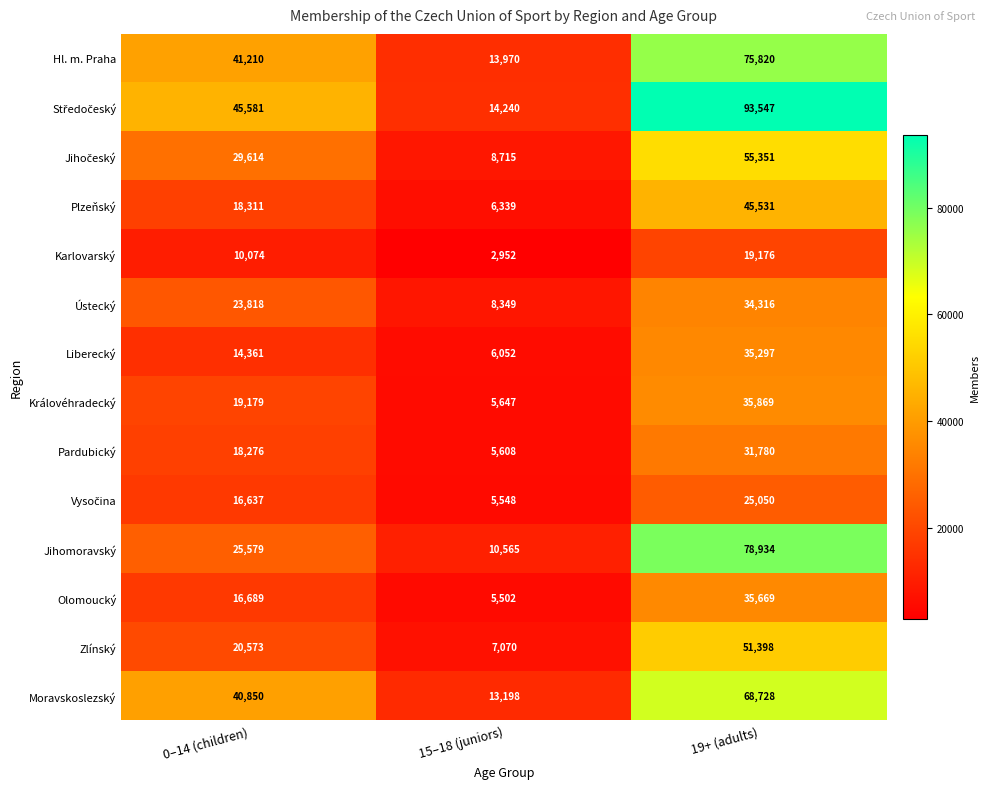

What is the spread (max minus min) of values at 0–14 (children)?

35507